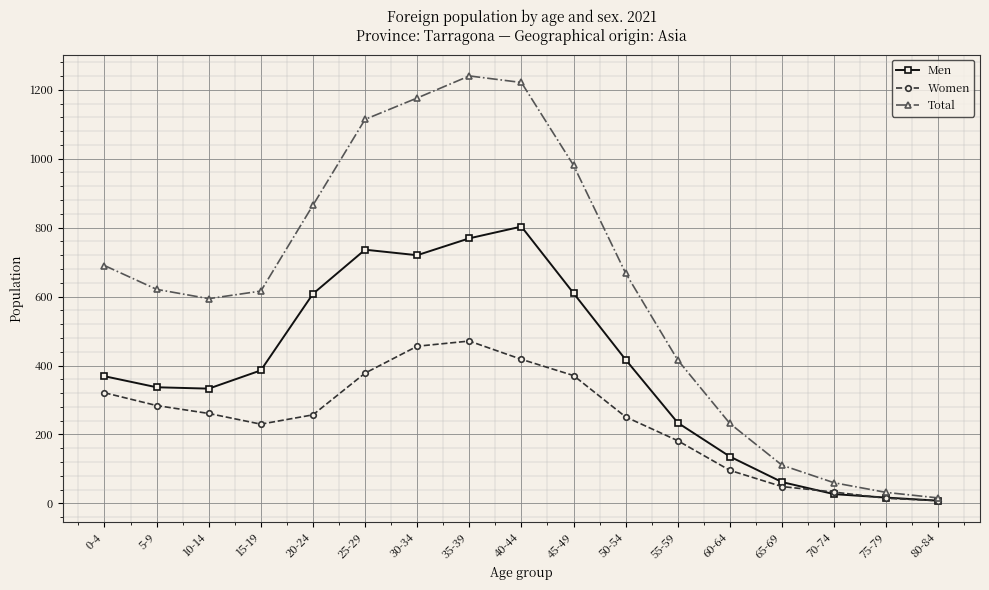

Which series has the largest range (max minus min)?

Total